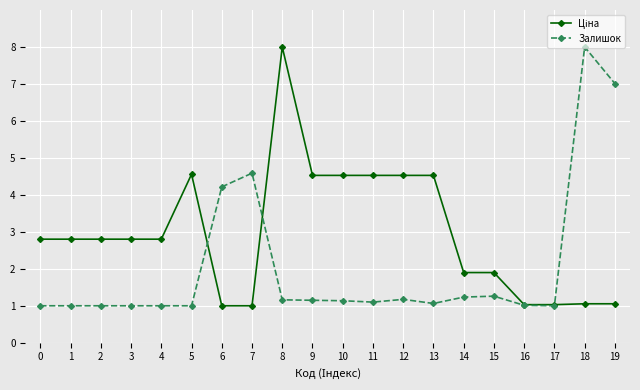

How many lines are shown in the chart?

2